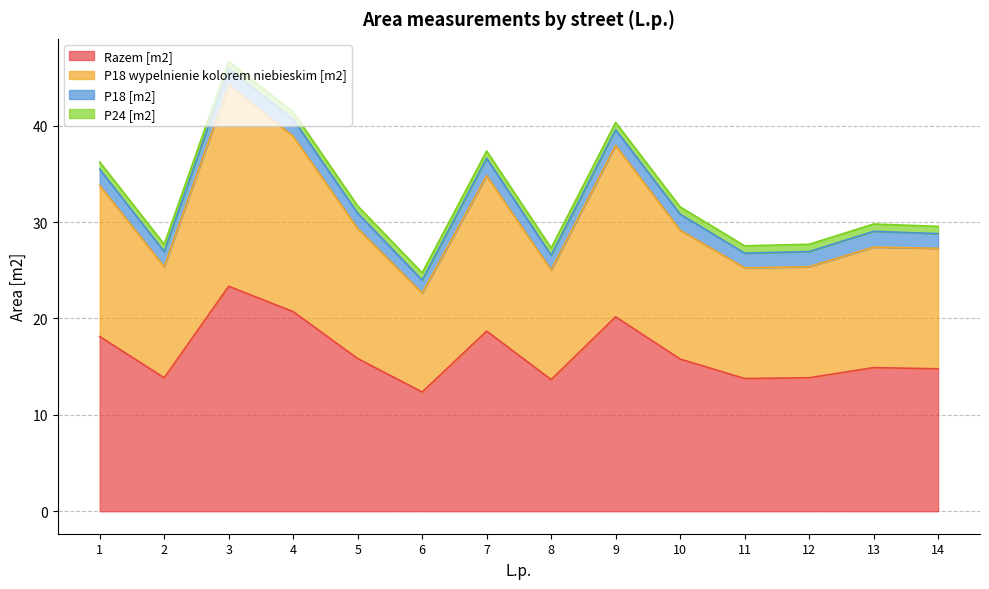

List the labels in order of P18 wypelnienie kolorem niebieskim [m2] value, smallest first.

6, 8, 11, 2, 12, 14, 13, 10, 5, 1, 7, 9, 4, 3